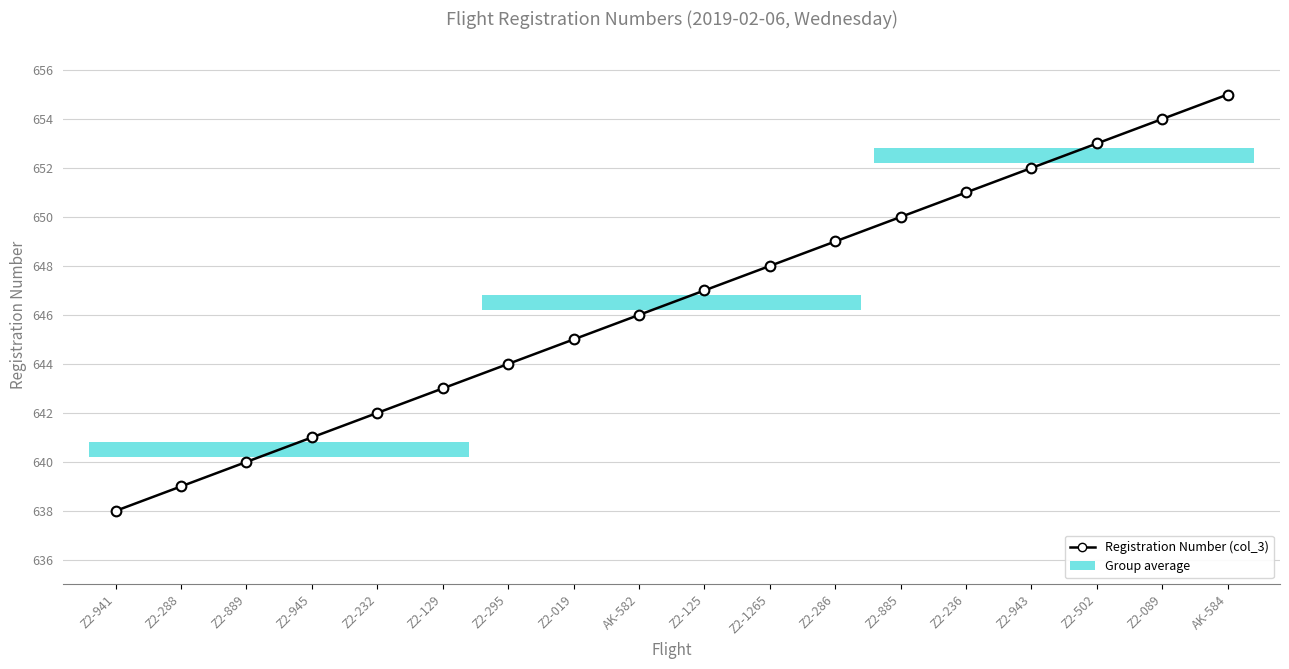

What is the sum of all values?

11637